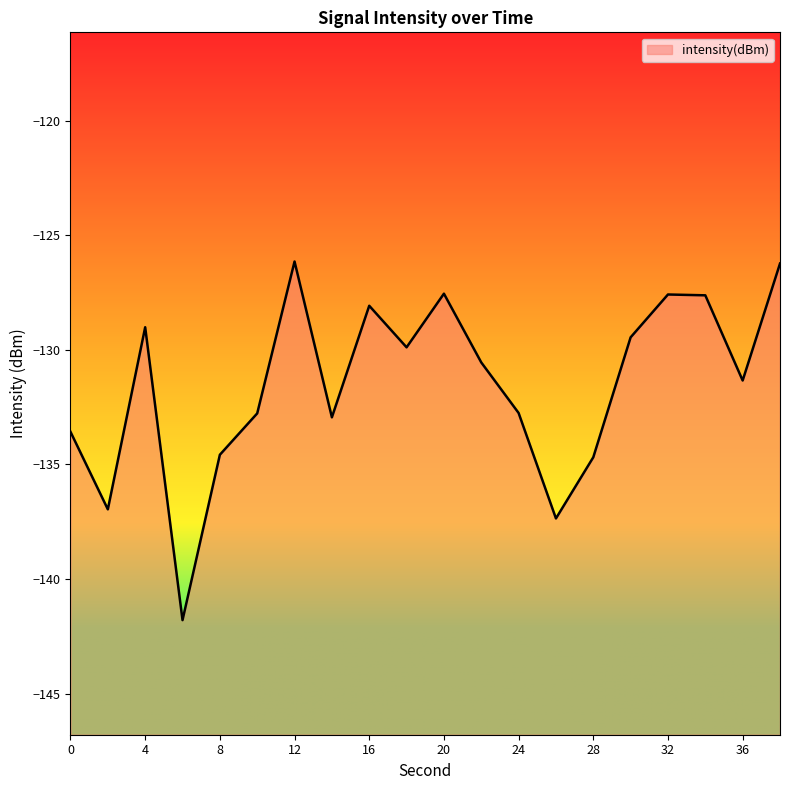

What is the greatest value displayed?

-126.1